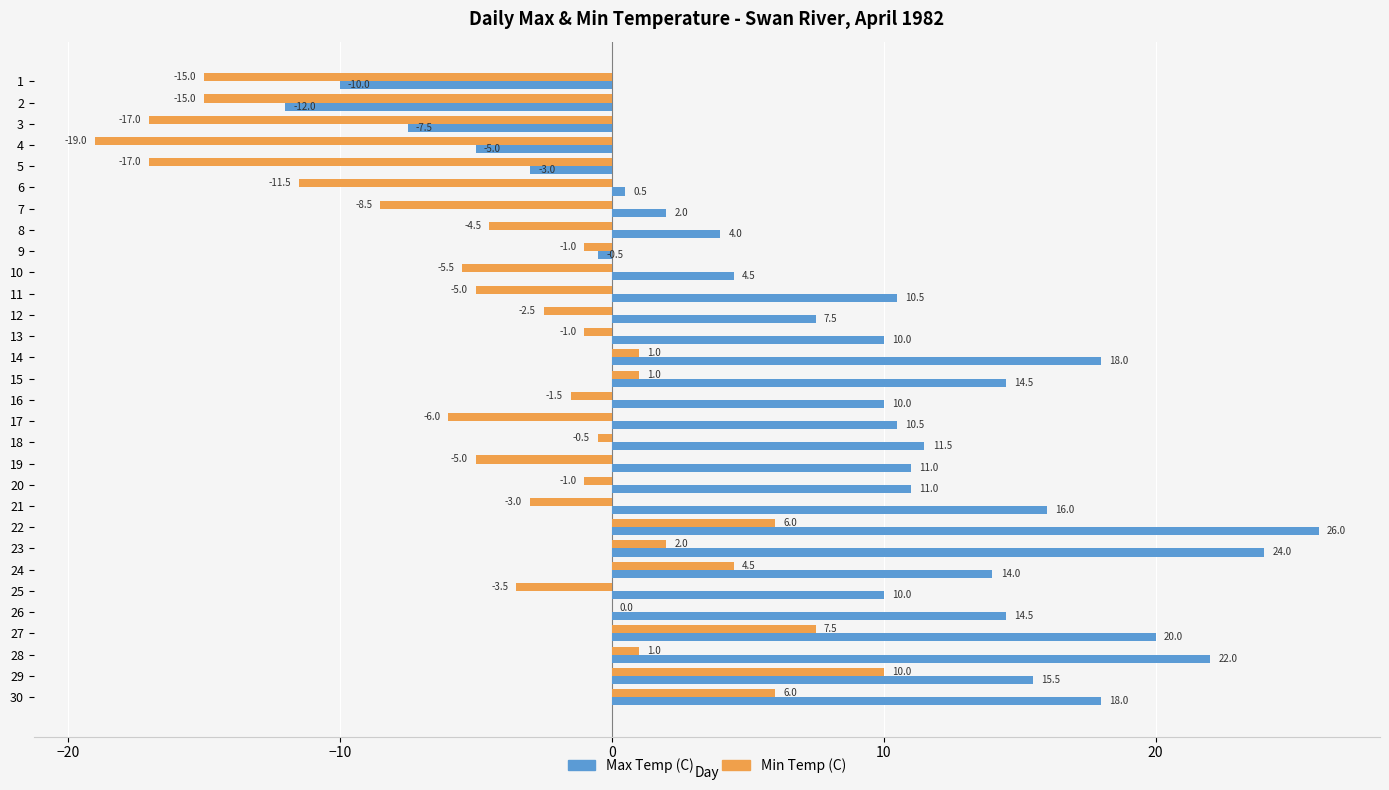

What is the sum of all Min Temp (C) values?

-104.0